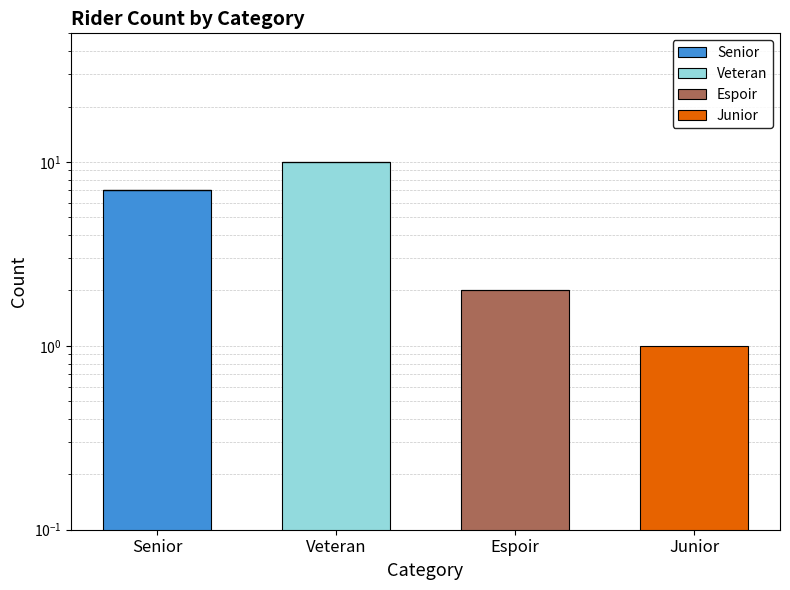

At which category is the sum across all series the highest?

Veteran